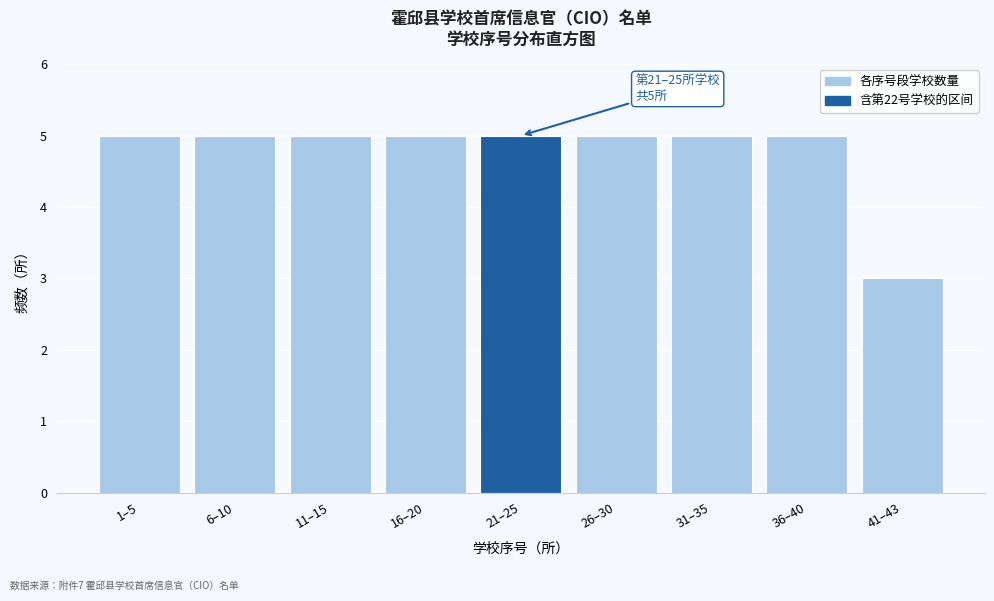

Reading right to left, transcribe all the data shown in this chart.

3	5	5	5	5	5	5	5	5